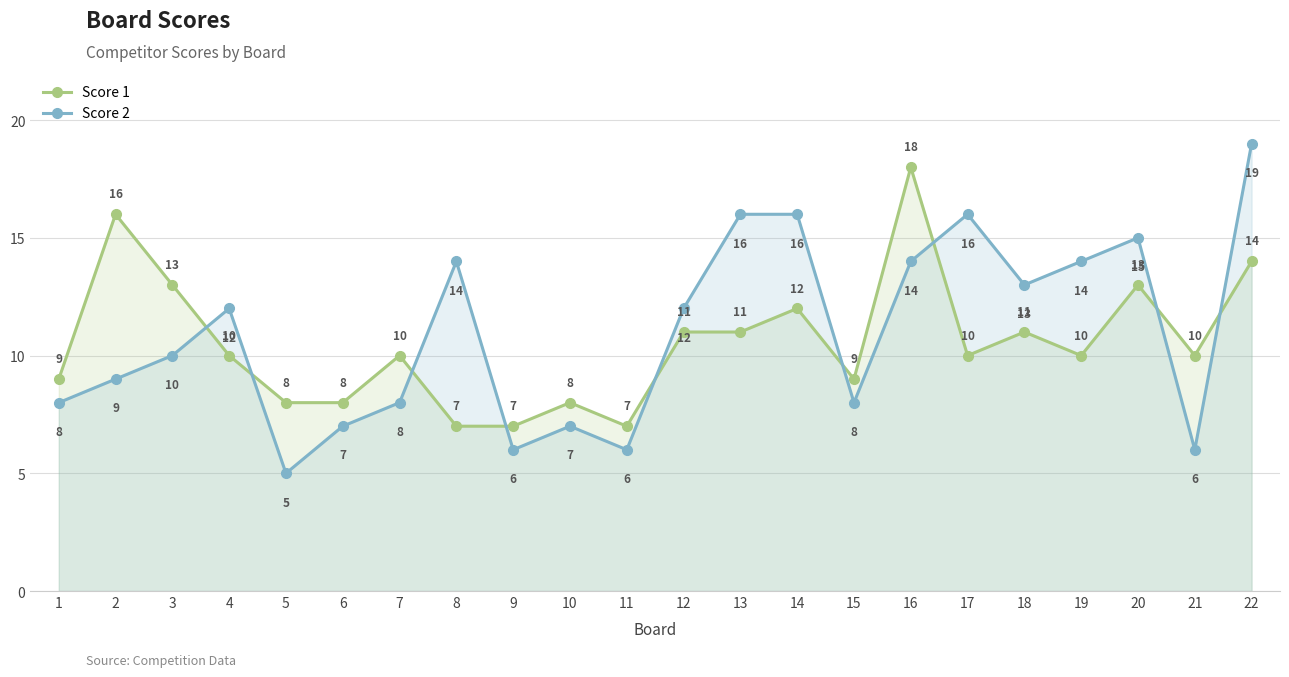

What is the total value across all series at 18?

24